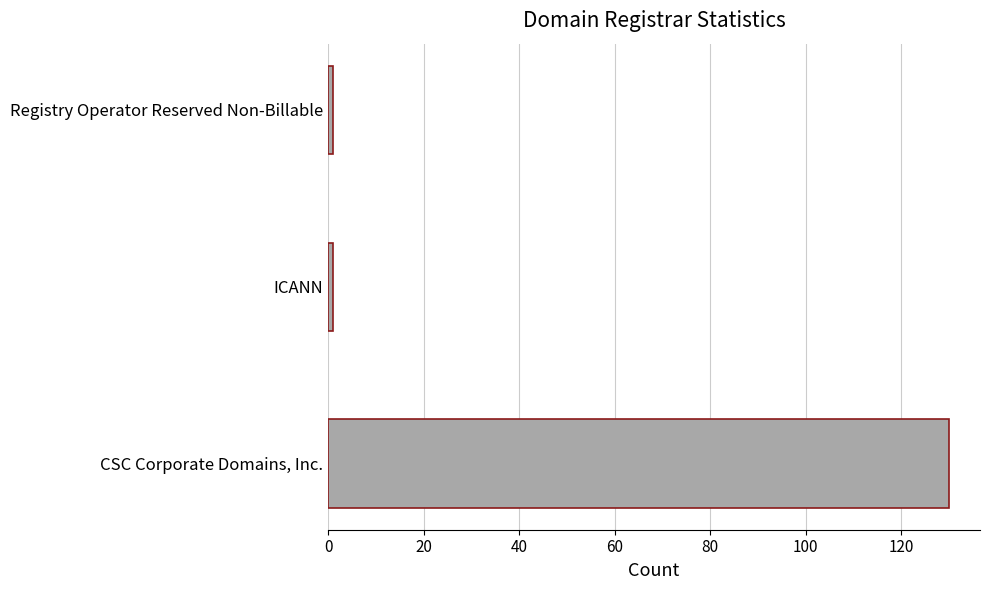

Which has a higher value, CSC Corporate Domains, Inc. or Registry Operator Reserved Non-Billable?

CSC Corporate Domains, Inc.